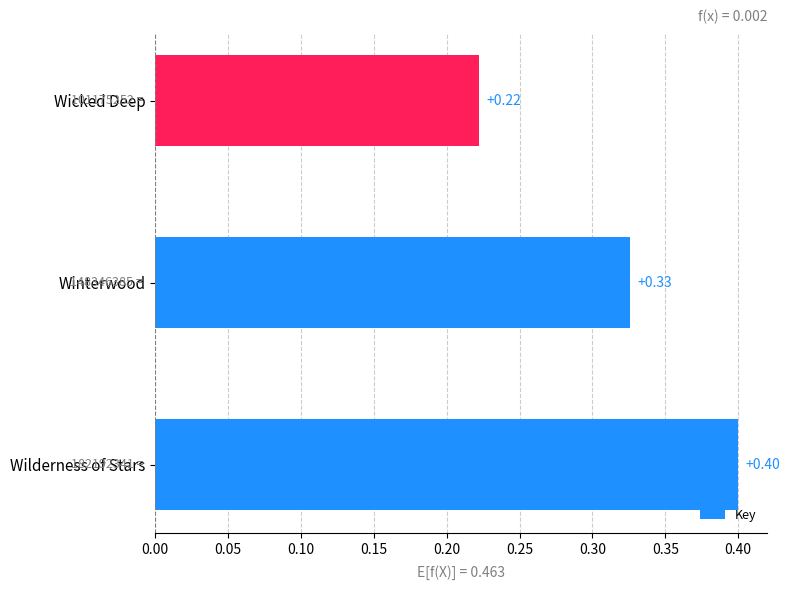

Which has a higher value, Wicked Deep or Winterwood?

Winterwood